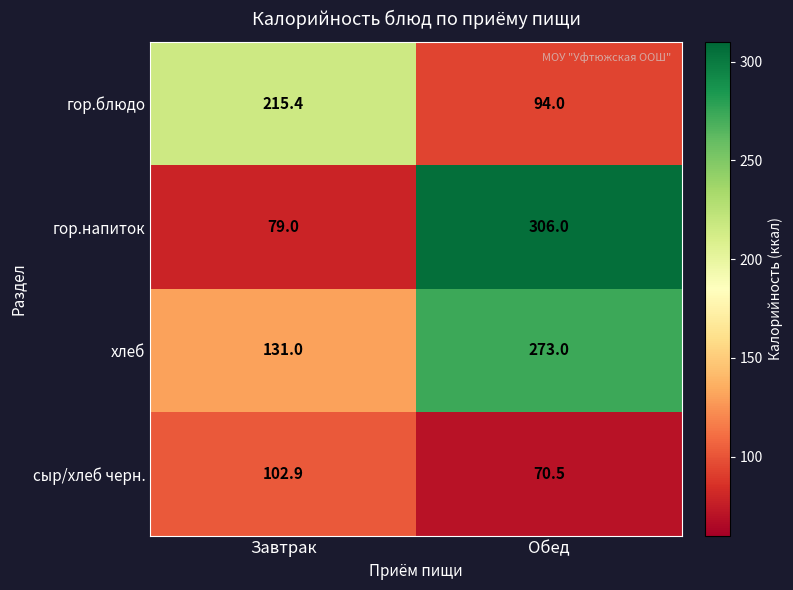

At which category is the sum across all series the highest?

Обед